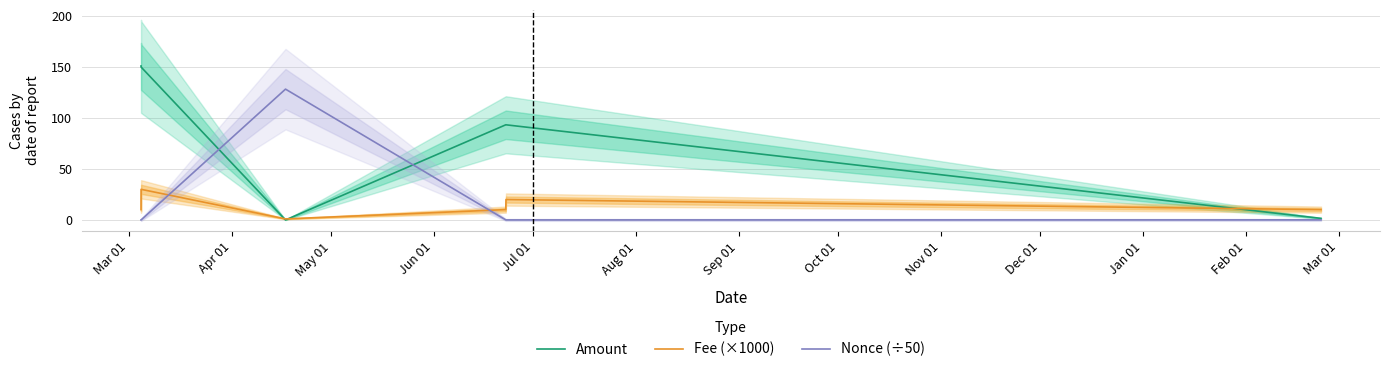

What is the highest value of the Nonce (÷50) series?

128.3